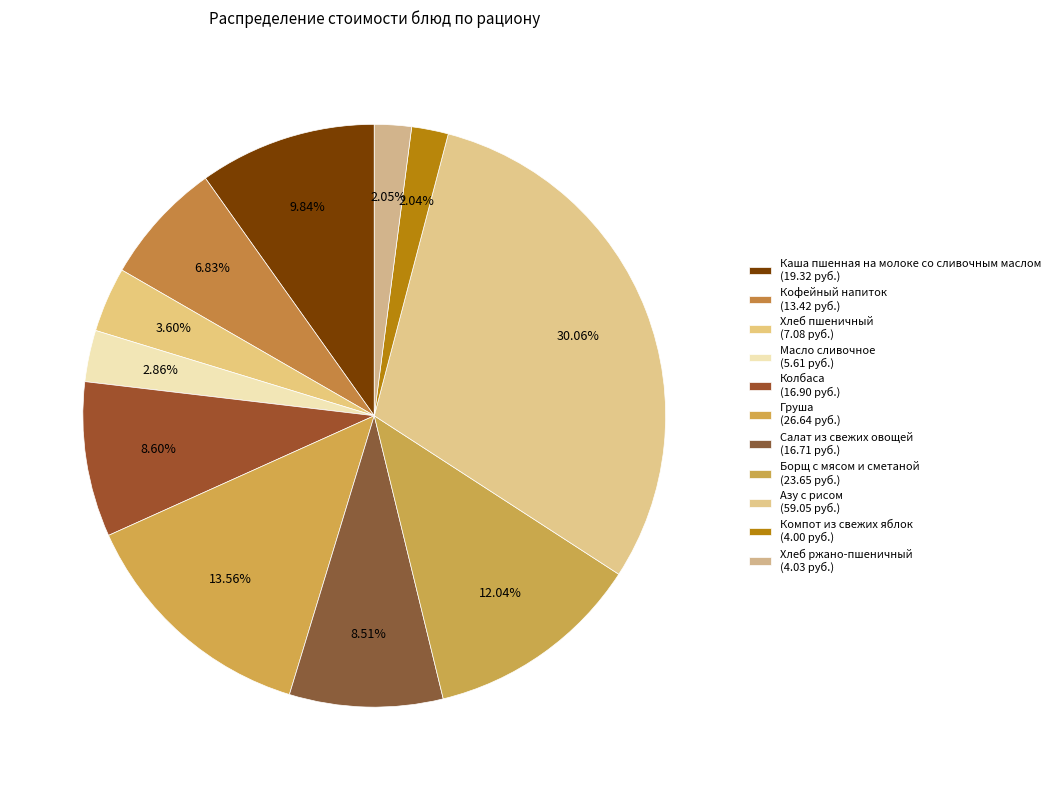

To the nearest percent, what is the average slice percentage?

9%